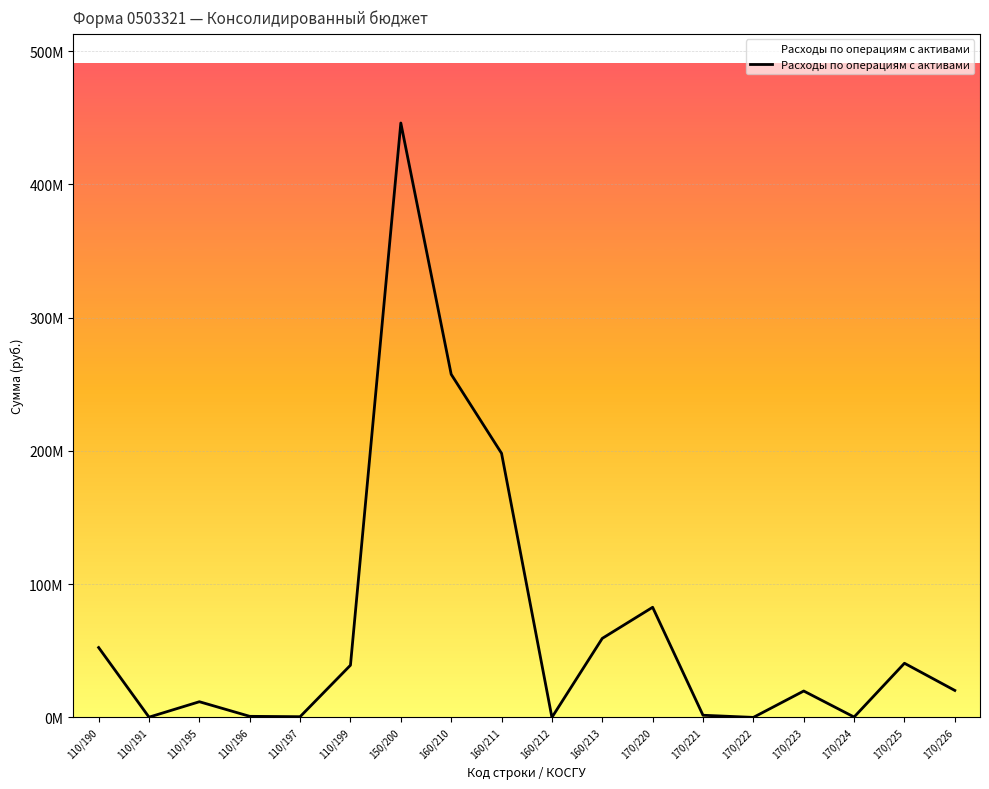

Between 170/224 and 170/222, which is larger?

170/224